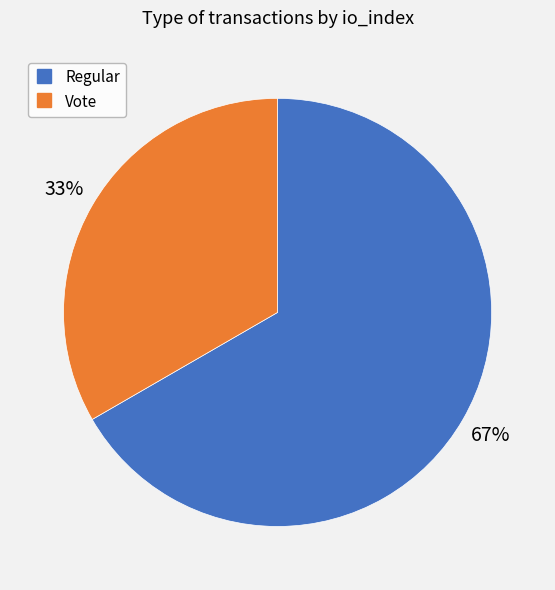

To the nearest percent, what is the average slice percentage?

50%